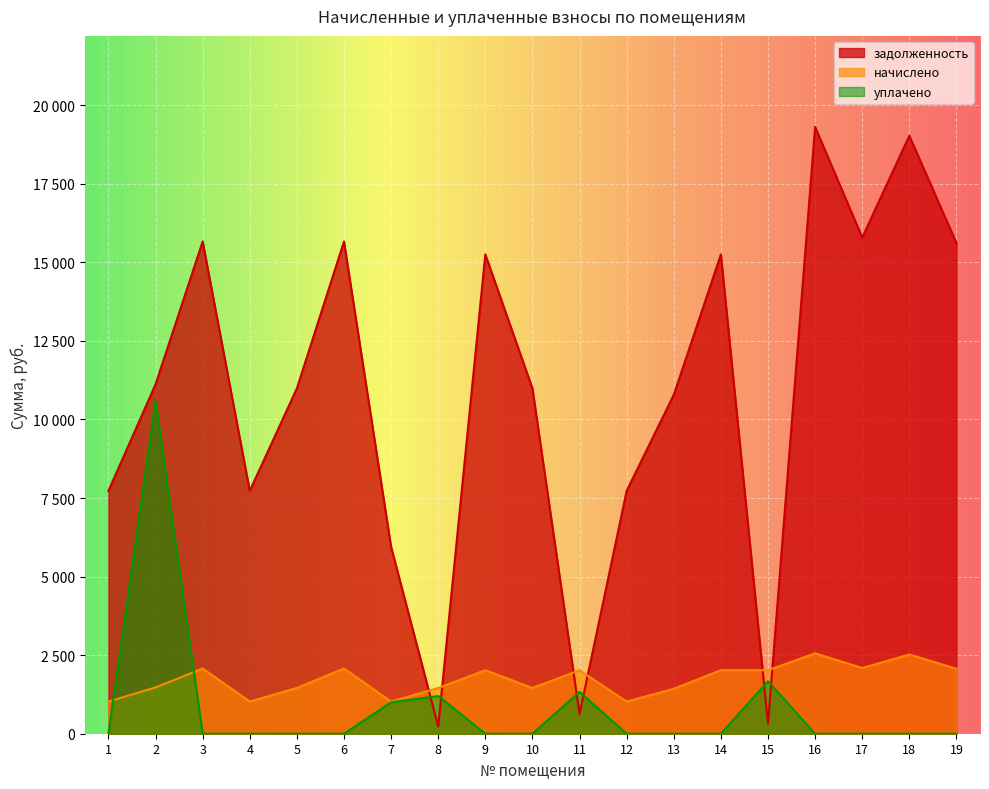

Which series changed the most between 7 and 11?

задолженность